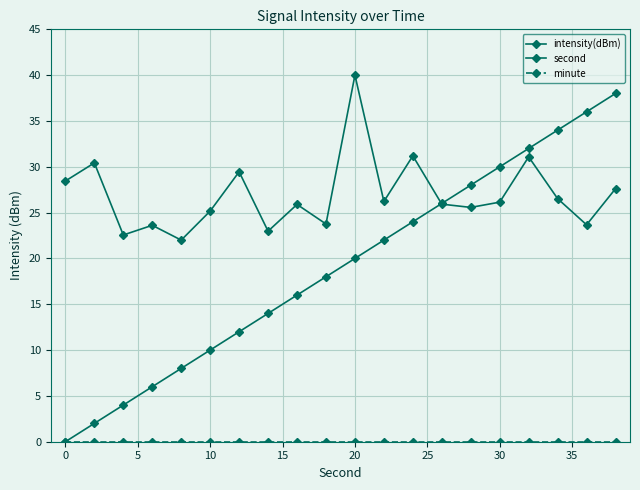

How many categories are shown in the chart?

20